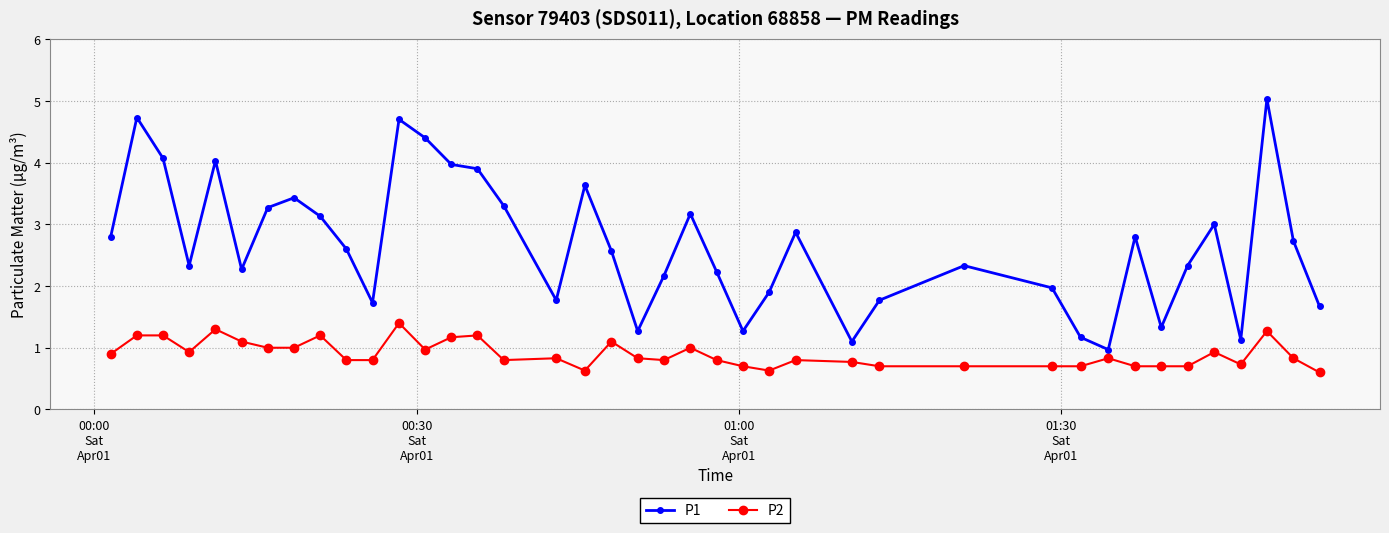

True or false: P2 has more than 1 interior local peaks.

True